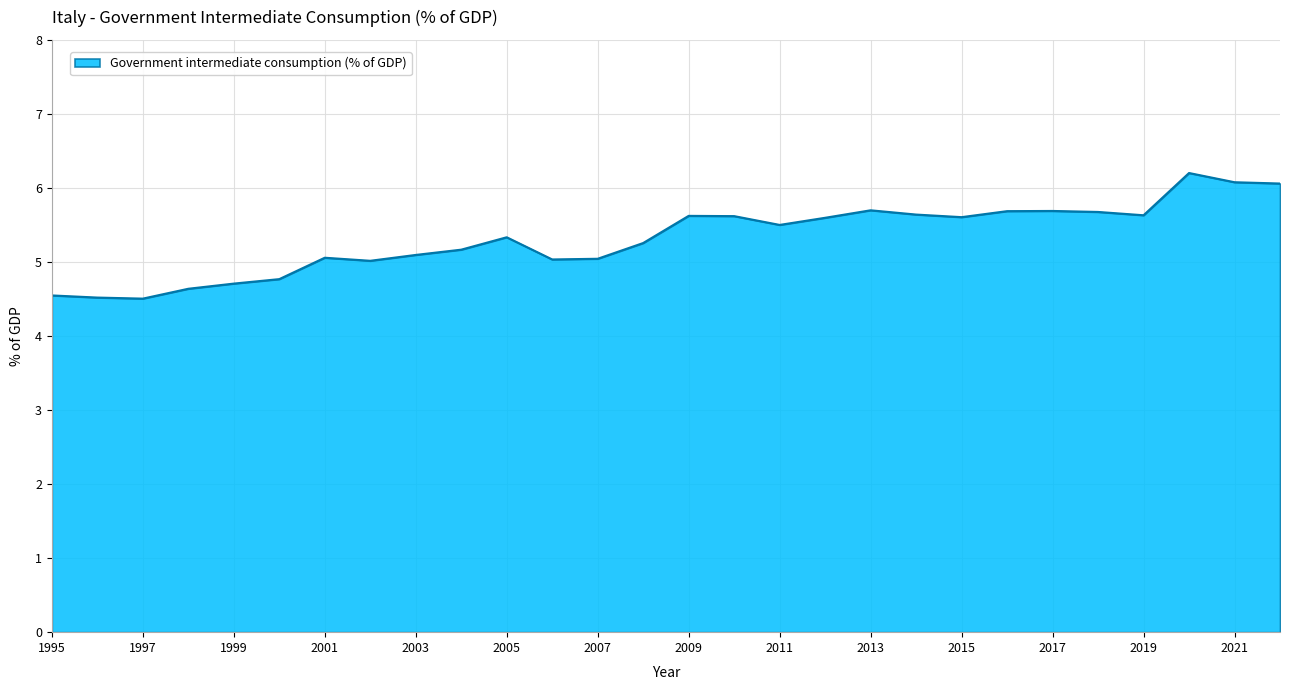

What is the greatest value displayed?

6.2